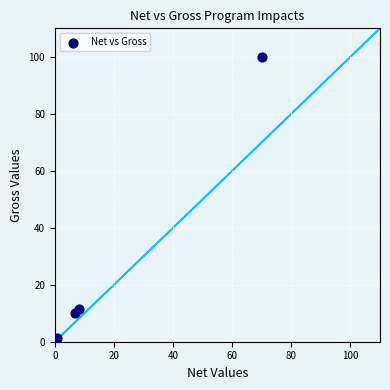

What Y value in the scatter plot is closest to 50?

11.6